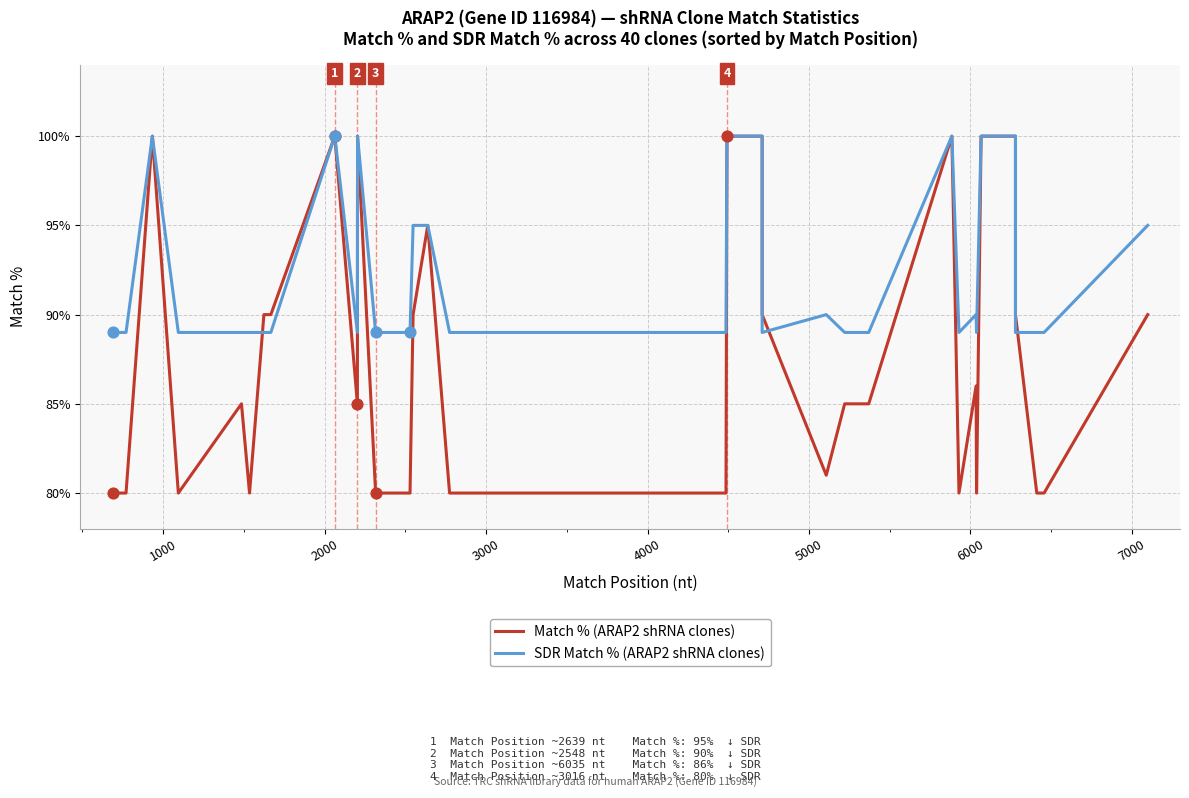

At which category is the sum across all series the highest?

2000